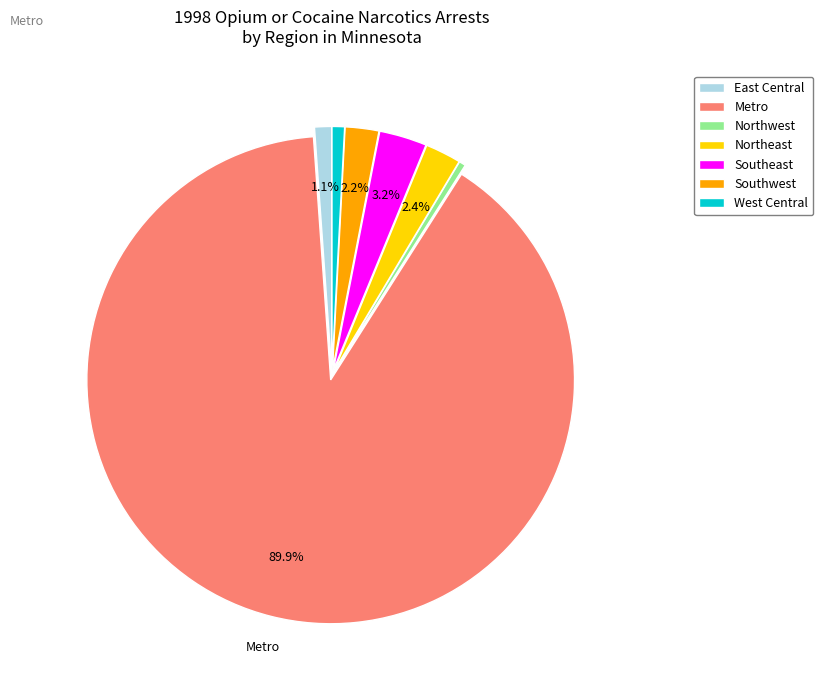

What is the largest slice in the pie chart?

Metro